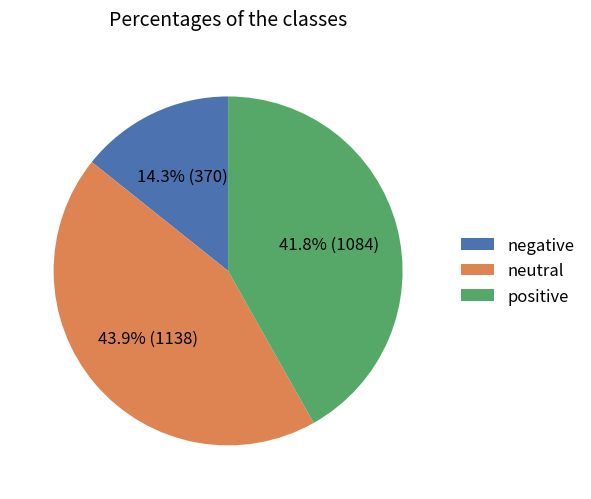

Which category has the smallest portion of the pie?

negative